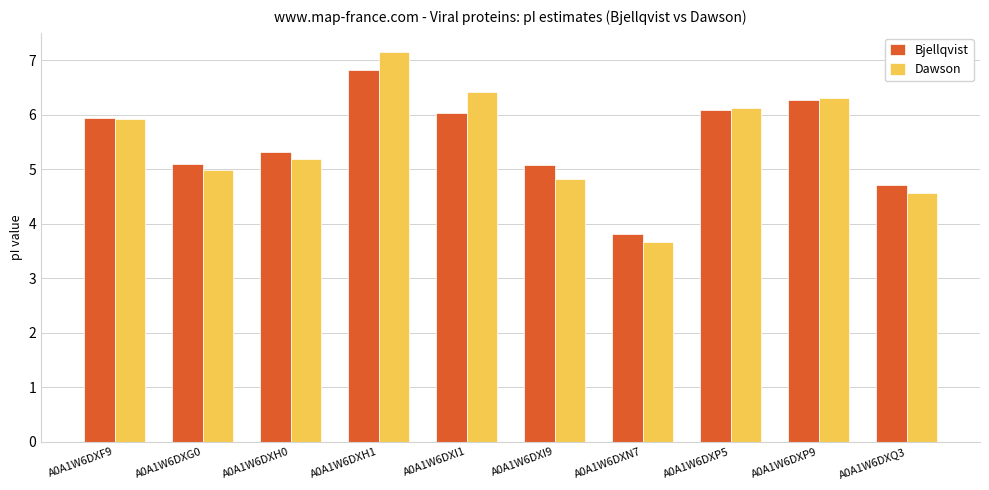

At which label is Dawson closest to 5?

A0A1W6DXG0